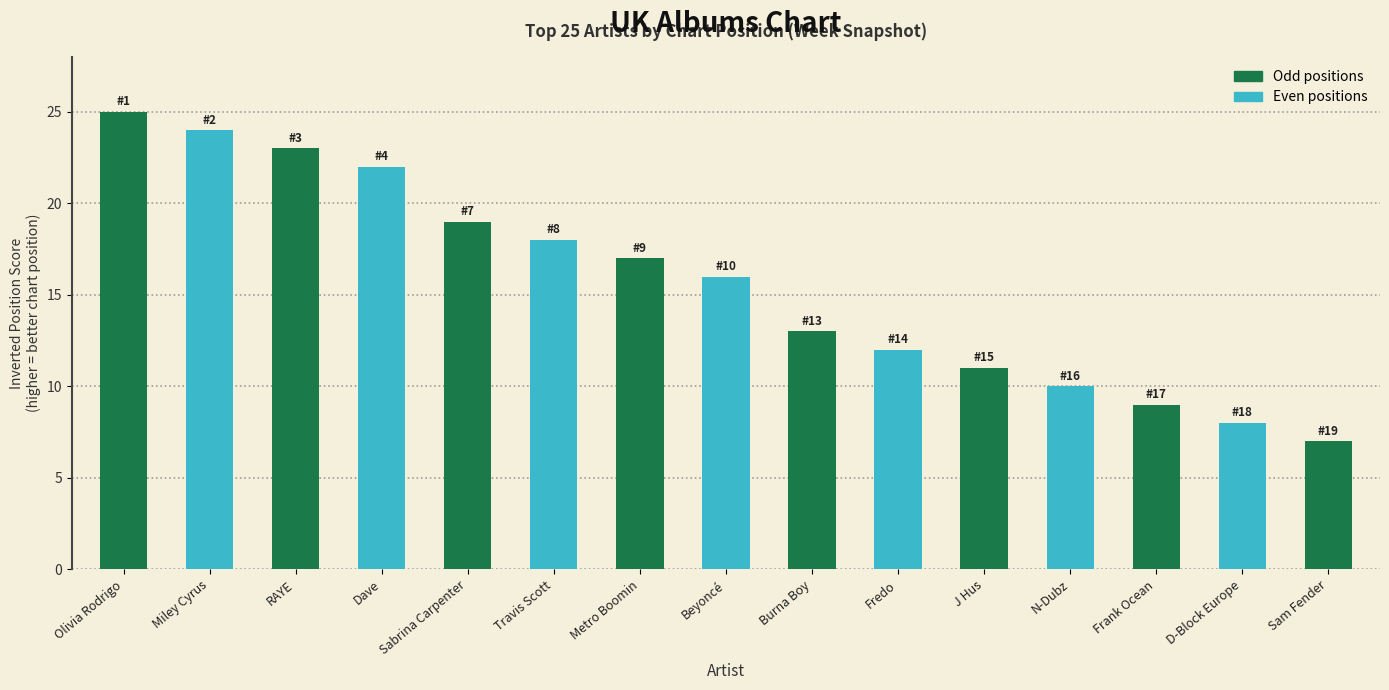

Where does the data first go above 16?

Olivia Rodrigo